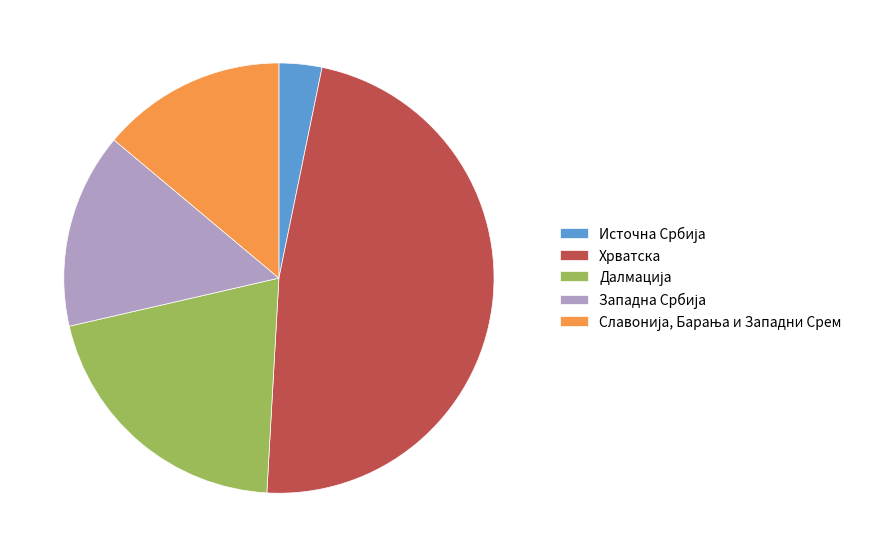

Which slice is the largest?

Хрватска